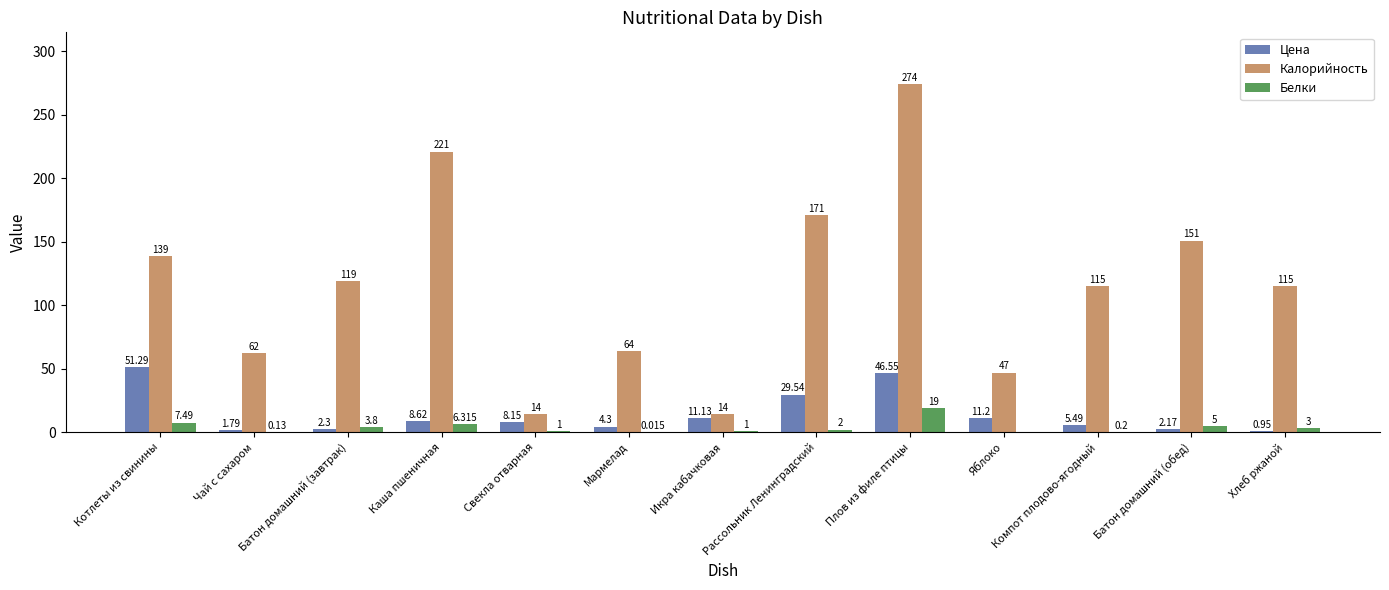

Is the value of Белки at Хлеб ржаной greater than the value of Цена at Батон домашний (завтрак)?

Yes